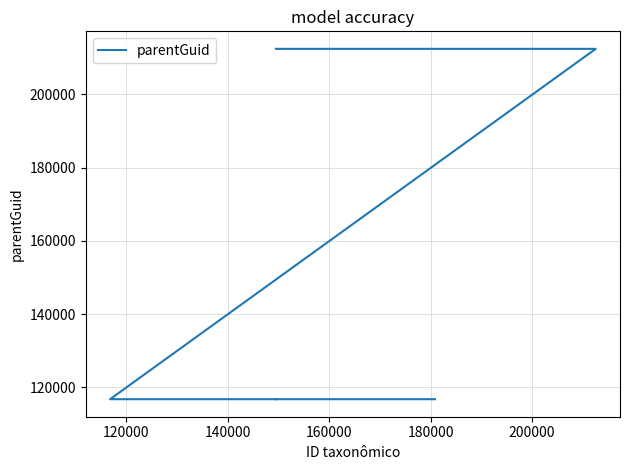

What is the value of the 5th point from the left?

116731